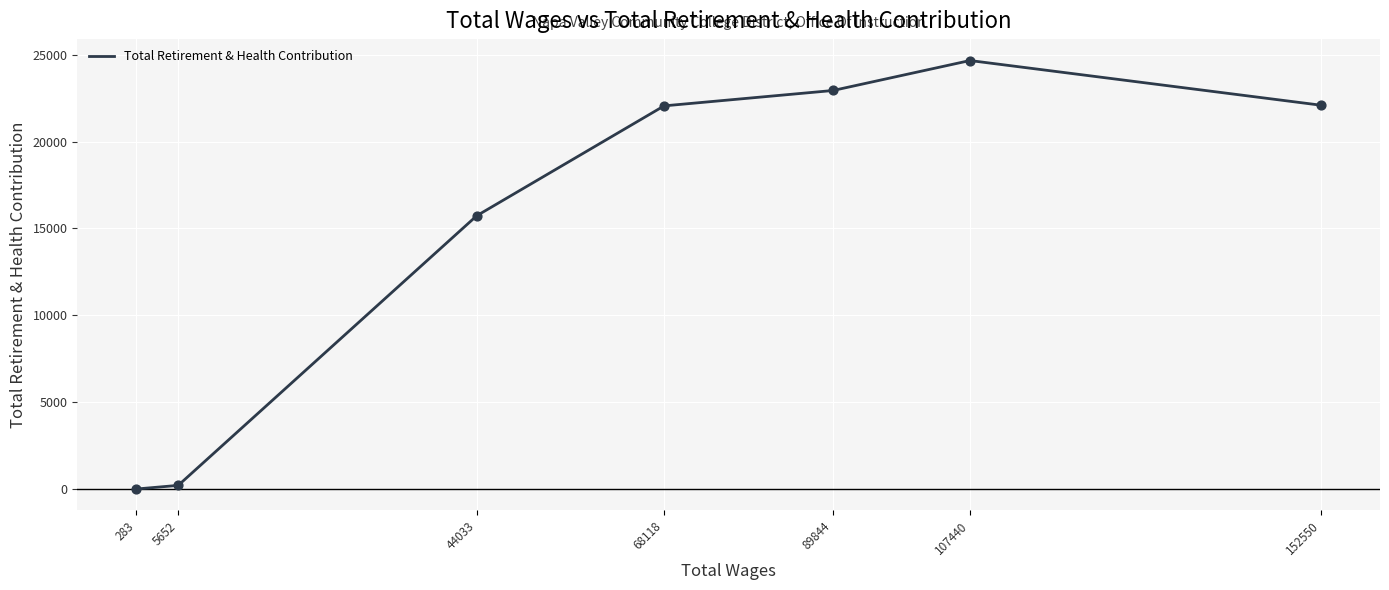

Which has a higher value, 107440 or 89844?

107440